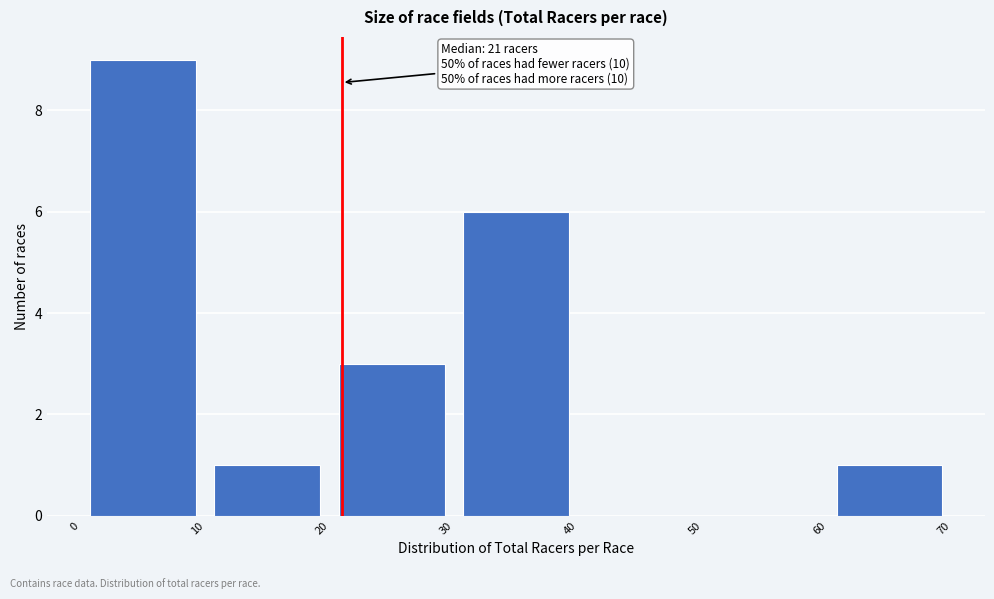

Over which range of the x-axis is the bar tallest?

0 to 10